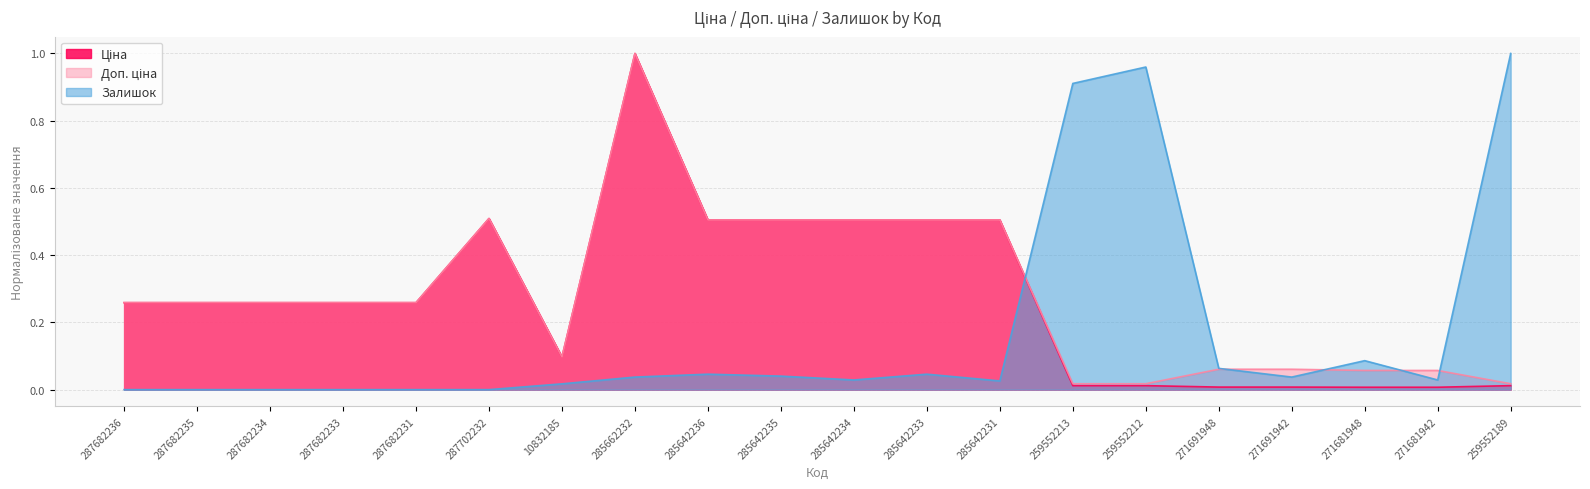

Is it true that Ціна equals 0.5 at 285642235?

True